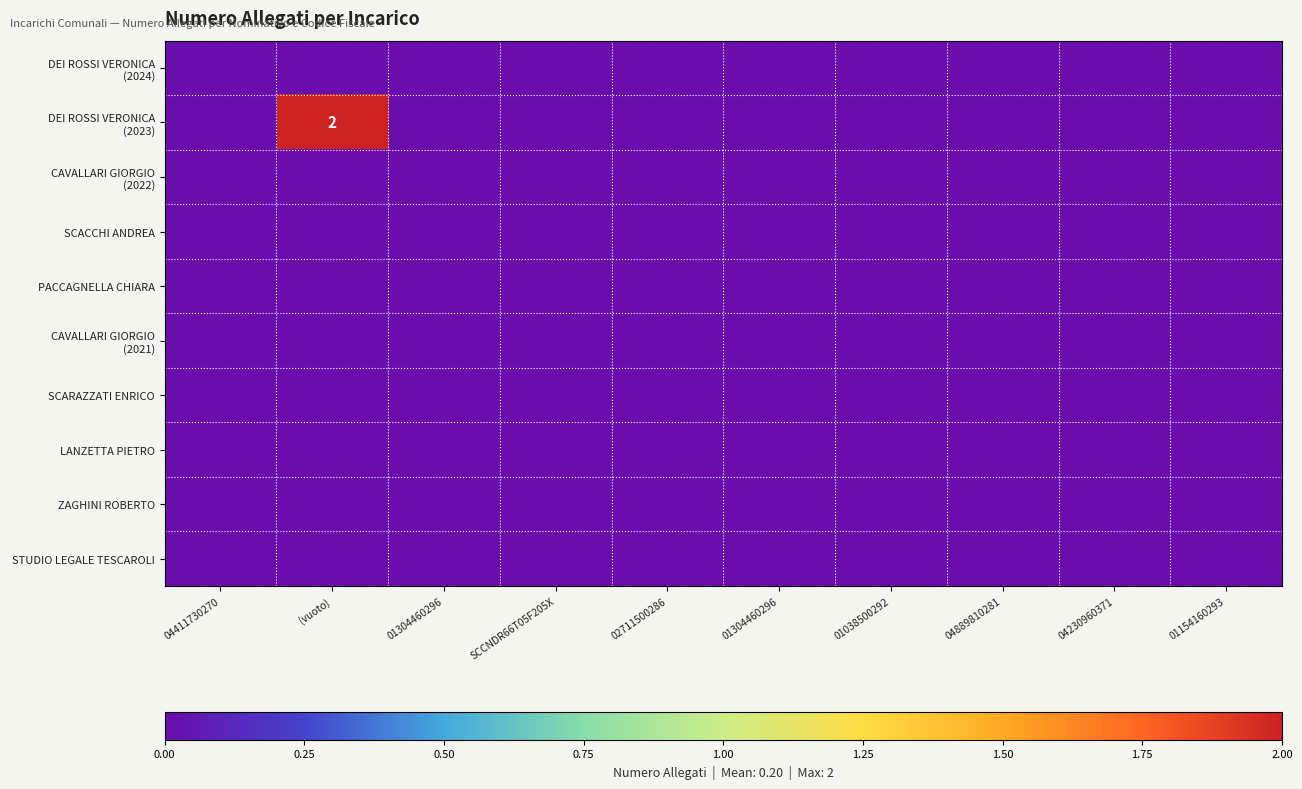

Rank the series at SCCNDR66T05F205X from highest to lowest value.

DEI ROSSI VERONICA (2024), DEI ROSSI VERONICA (2023), CAVALLARI GIORGIO (2022), SCACCHI ANDREA, PACCAGNELLA CHIARA, CAVALLARI GIORGIO (2021), SCARAZZATI ENRICO, LANZETTA PIETRO, ZAGHINI ROBERTO, STUDIO LEGALE TESCAROLI